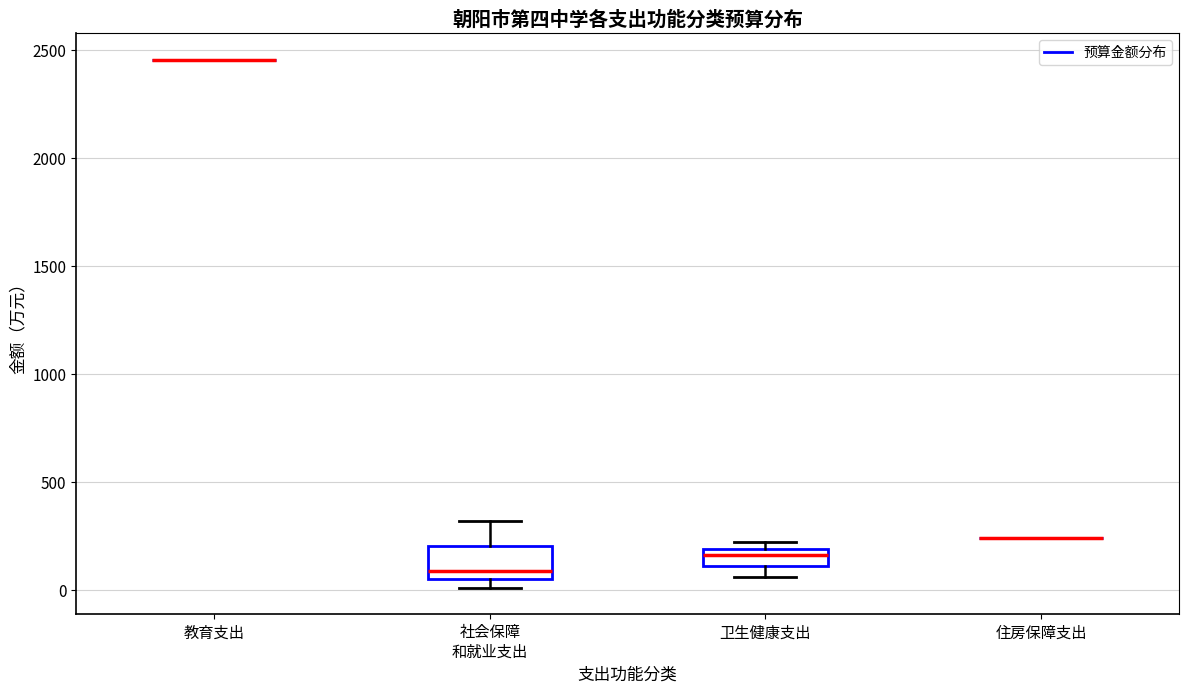

Reading left to right, transcribe this box plot: for each box, give where its median line is, the range the box spans, and where its two whiskers end, as read against the y-axis. The values are not printed on the chart, so give them approximately, as read against the axis.

教育支出: box collapsed to a line at 2450, whiskers 2450 to 2450
社会保障 和就业支出: median 100, box 50 to 200, whiskers 0 to 300
卫生健康支出: median 150, box 100 to 200, whiskers 50 to 200 (just above the box's upper edge)
住房保障支出: box collapsed to a line at 250, whiskers 250 to 250